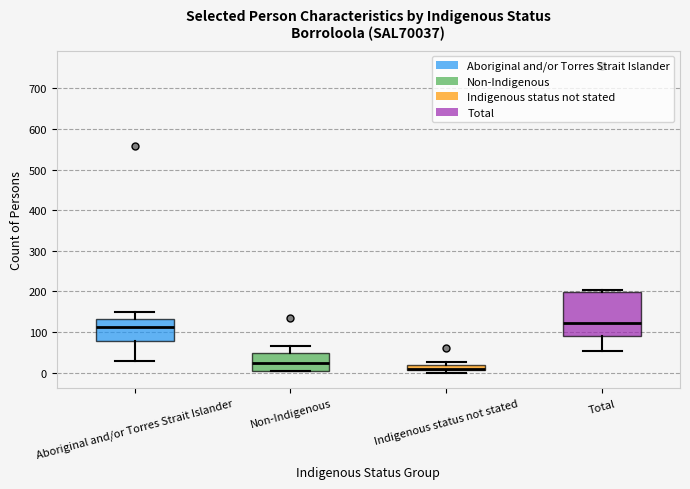

Where is the lower edge of the box for Aboriginal and/or Torres Strait Islander on the y-axis? The values are not printed on the chart, so give them approximately, as read against the axis.

80